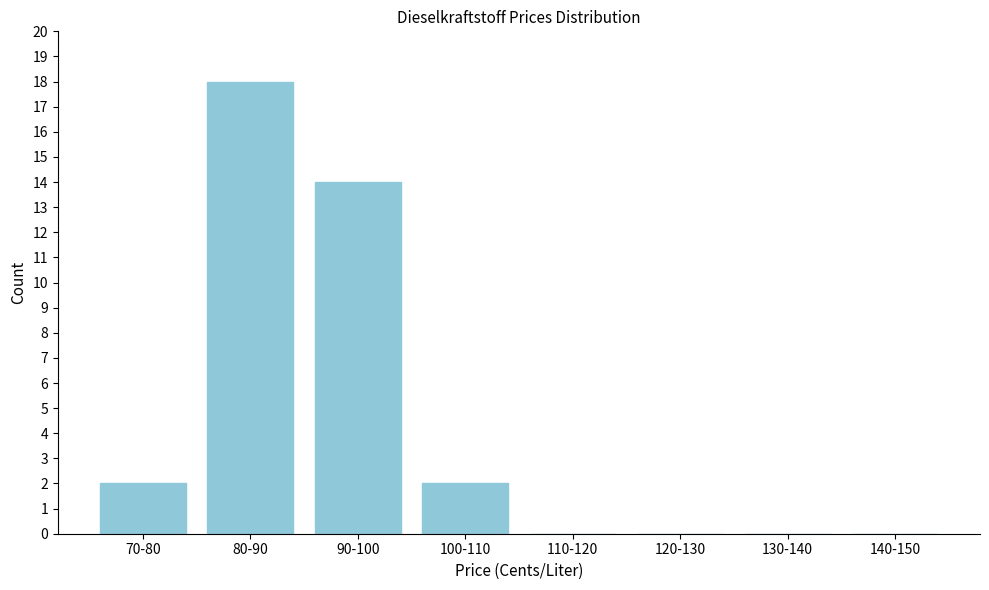

Reading left to right, what are all the values shown in this chart?

70-80=2	80-90=18	90-100=14	100-110=2	110-120=0	120-130=0	130-140=0	140-150=0